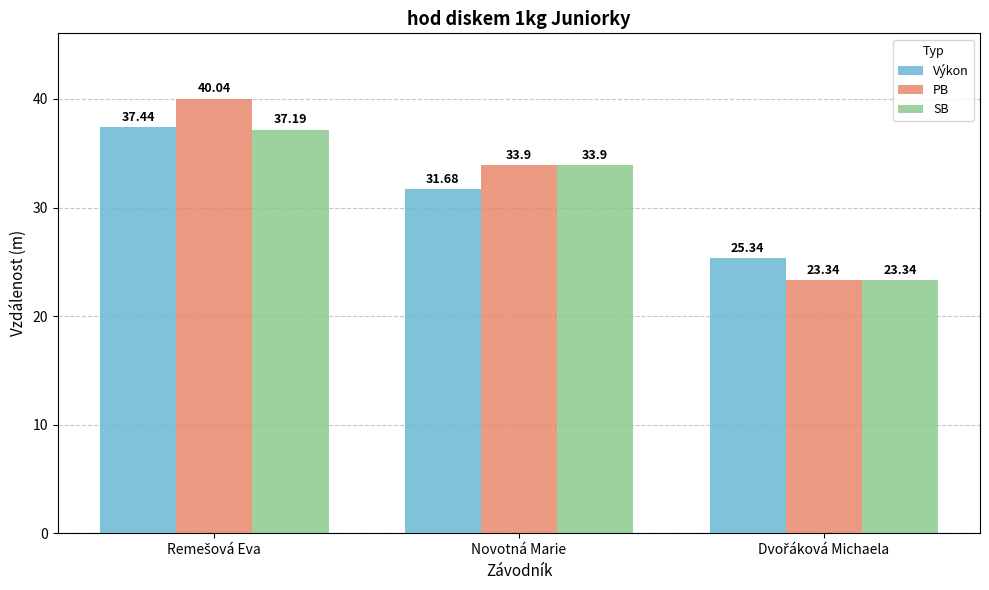

True or false: Výkon has a value of 31.7 at Novotná Marie.

True